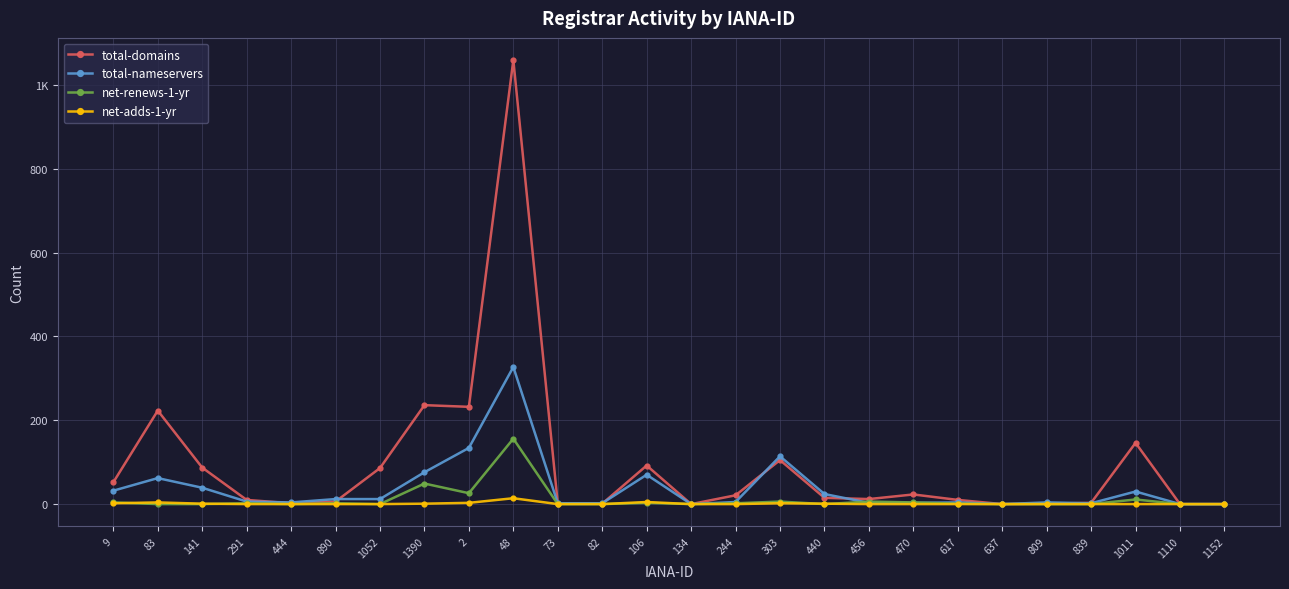

What are all the series names shown in the legend?

total-domains, total-nameservers, net-renews-1-yr, net-adds-1-yr